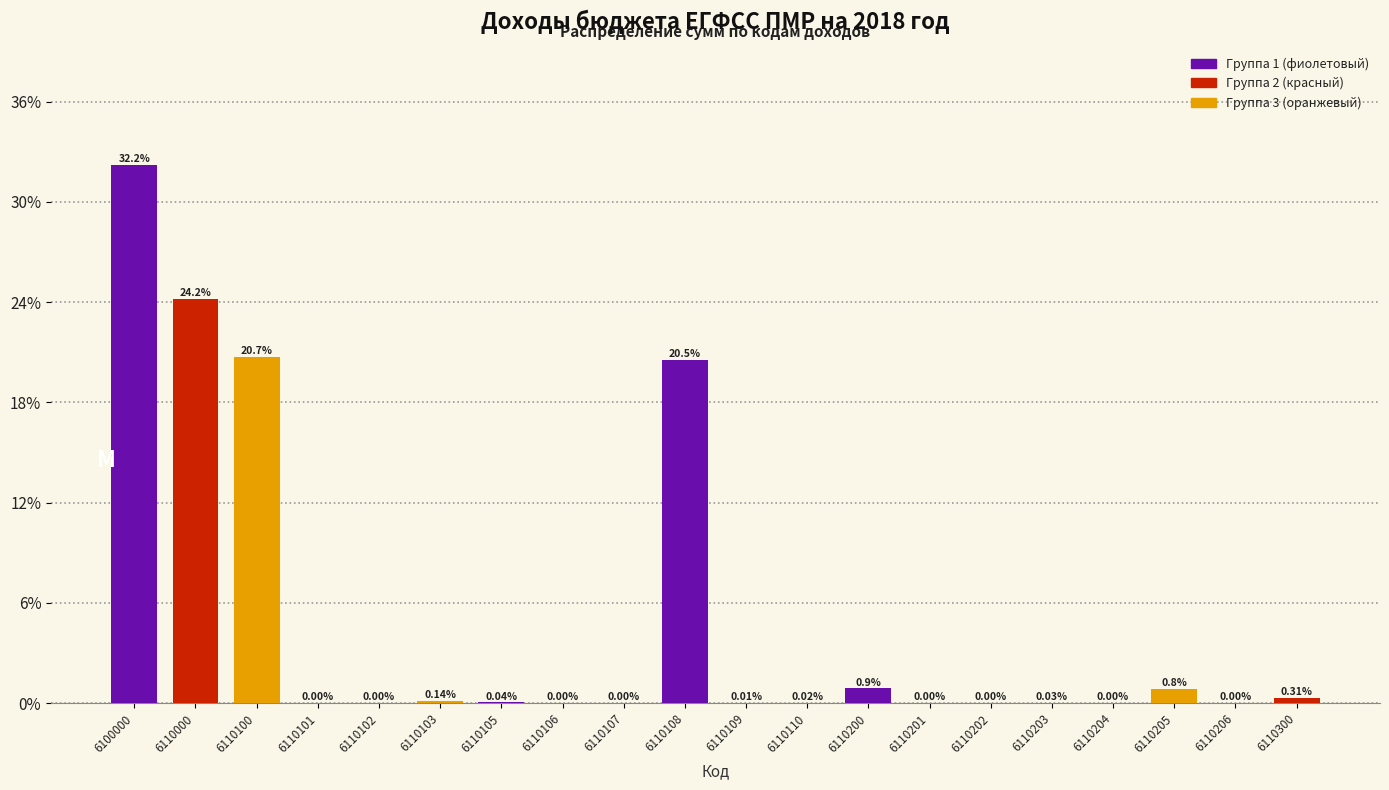

Between 6110204 and 6100000, which is larger?

6100000